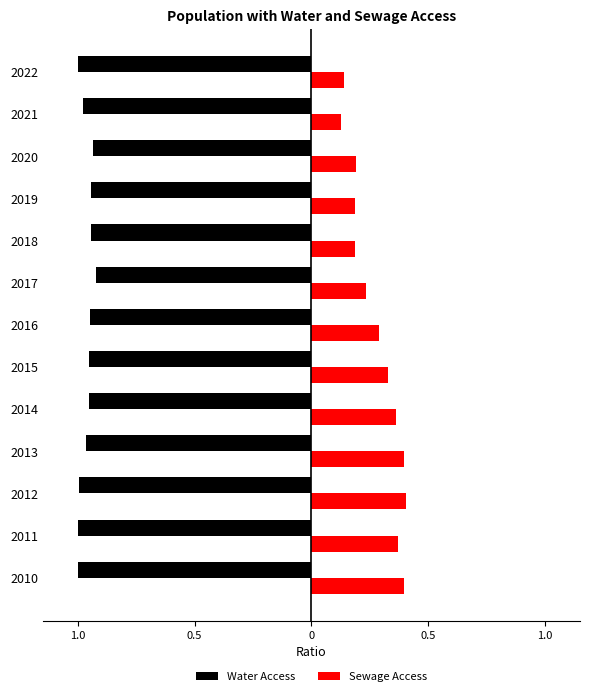

What are all the series names shown in the legend?

Water Access, Sewage Access